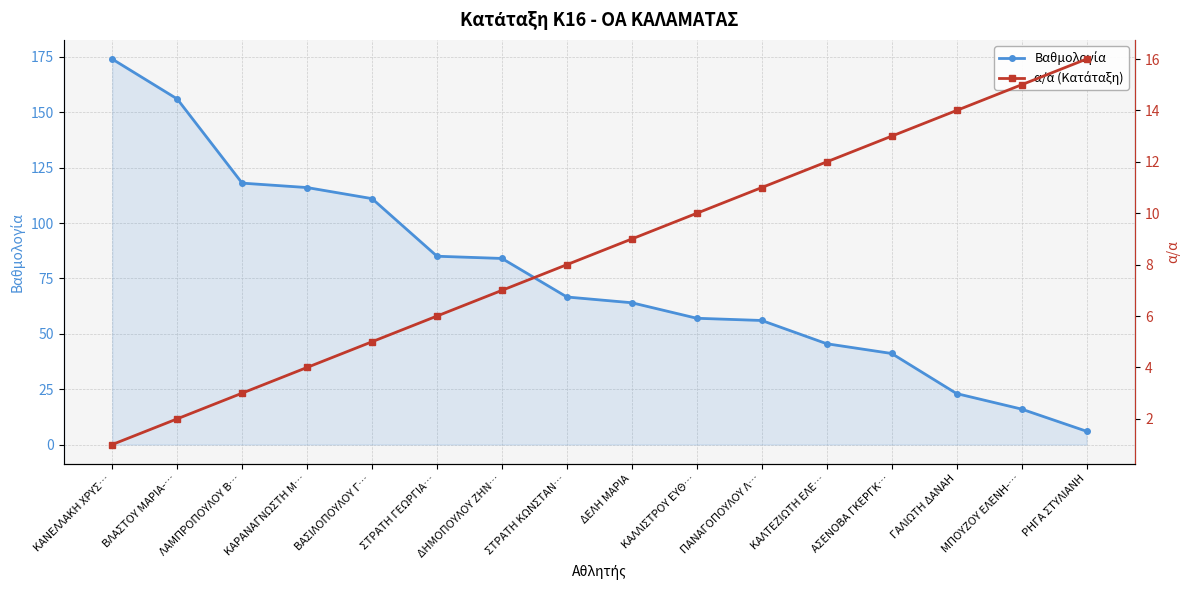

List the series in order of their peak value, highest first.

Βαθμολογία, α/α (Κατάταξη)